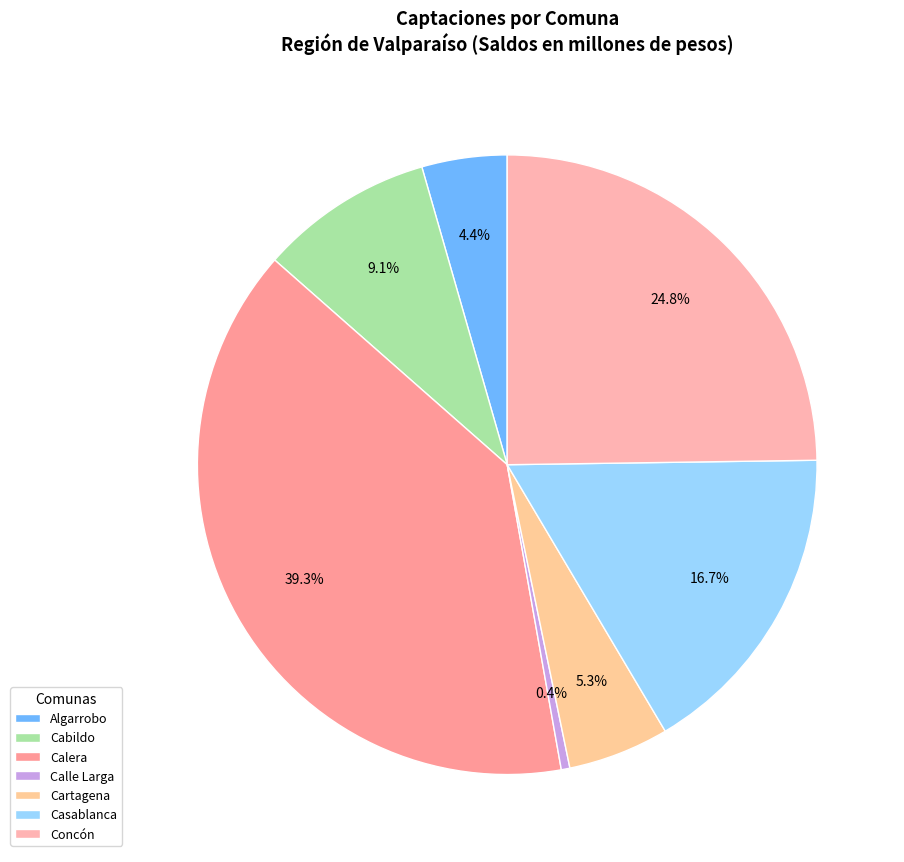

What is the total percentage of Casablanca and Cartagena?

22.0%